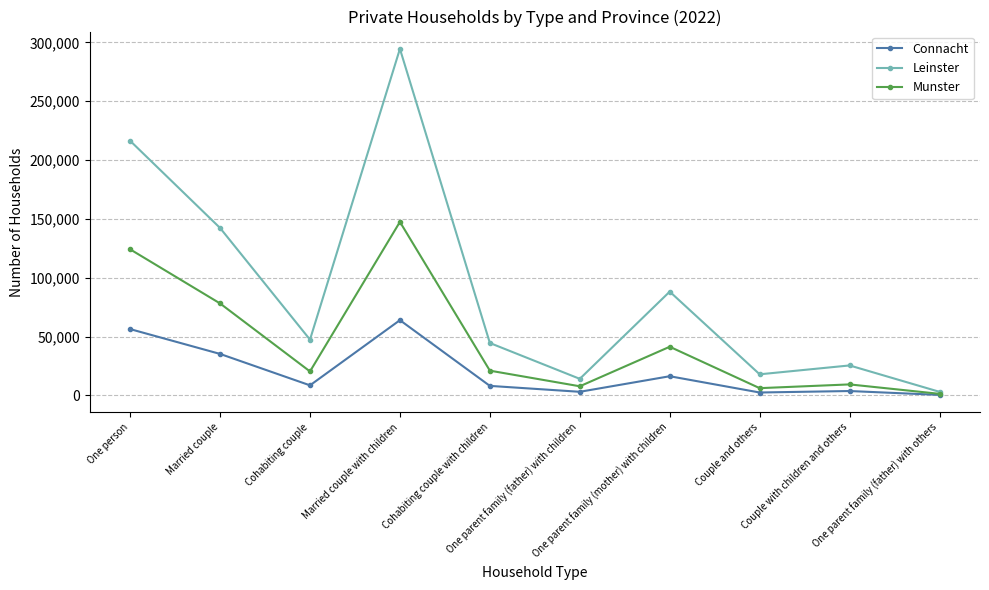

At which label is Munster closest to 74408?

Married couple